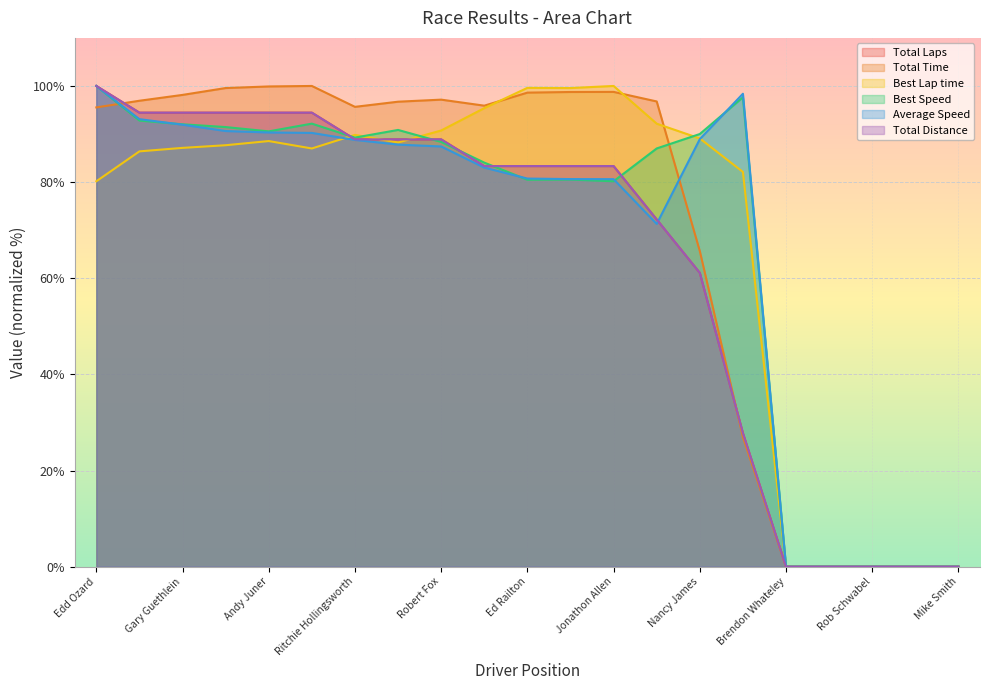

In Best Speed, how many points are lower than both neighbors (excluding endpoints)?

4